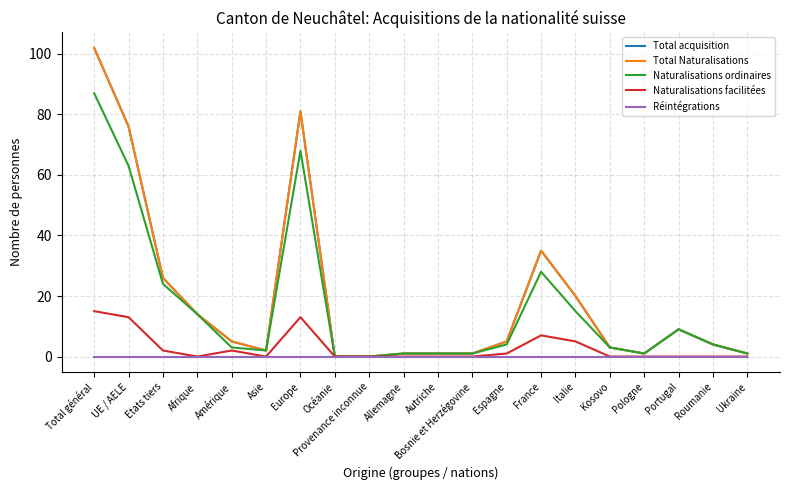

Where is the first local minimum for Total Naturalisations?

Asie